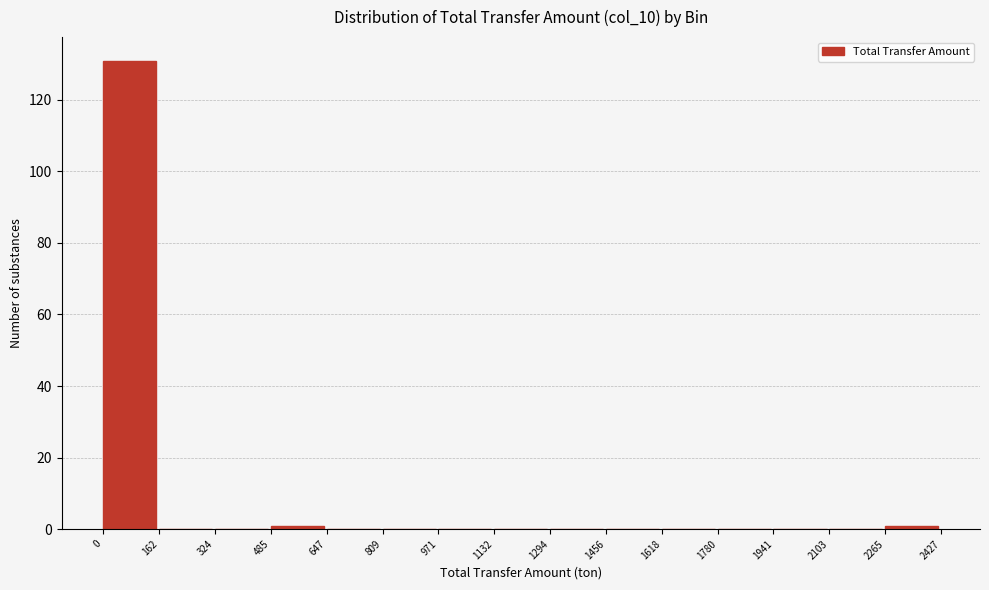

Reading left to right, transcribe this chart: for each bar, give the range it covers on the x-axis and its height. The values are not printed on the chart, so give them approximately, as read against the axis.

0 to 162: 132
162 to 324: 0
324 to 485: 0
485 to 647: under 2
647 to 809: 0
809 to 971: 0
971 to 1132: 0
1132 to 1294: 0
1294 to 1456: 0
1456 to 1618: 0
1618 to 1780: 0
1780 to 1941: 0
1941 to 2103: 0
2103 to 2265: 0
2265 to 2427: under 2